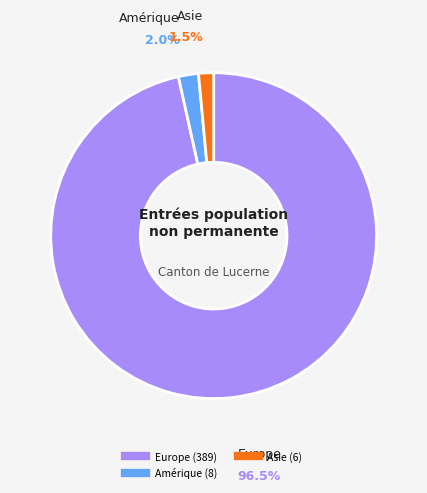

Is there any slice that represents more than half of the pie?

Yes